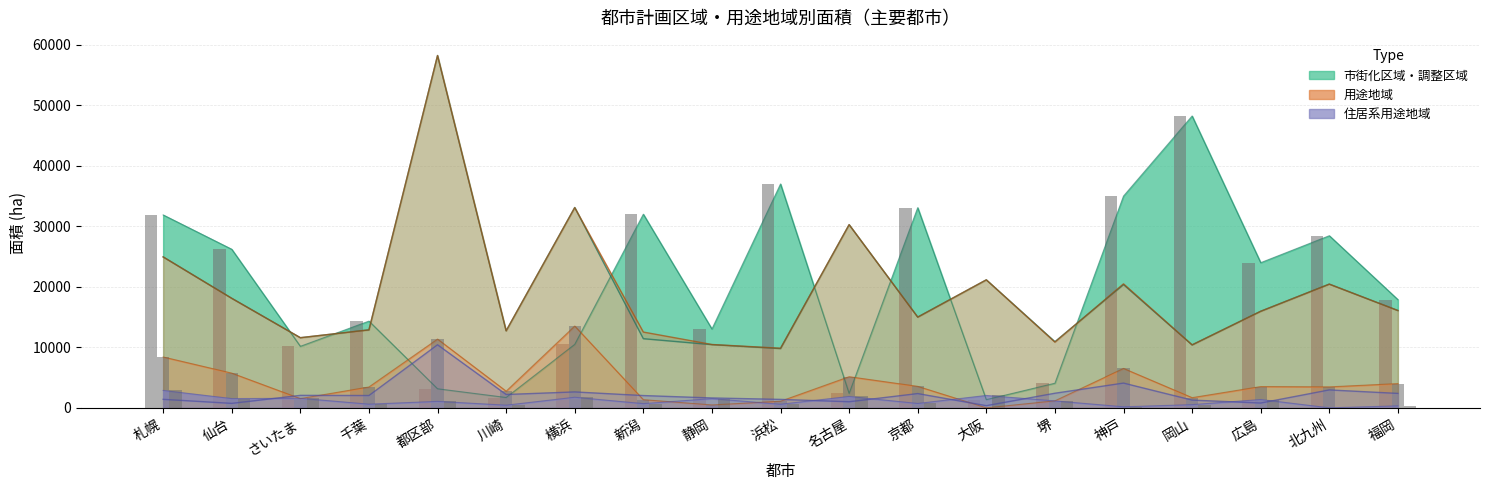

Reading left to right, what are all the values shown in this chart?

市街化区域: 札幌=24930	仙台=18091	さいたま=11587	千葉=12881	都区部=58193	川崎=12726	横浜=33100	新潟=11423	静岡=10440	浜松=9789	名古屋=30258	京都=14987	大阪=21145	堺=10932	神戸=20355	岡山=10388	広島=15952	北九州=20435	福岡=16076
市街化調整区域: 札幌=31865	仙台=26193	さいたま=10162	千葉=14327	都区部=3150	川崎=1709	横浜=10480	新潟=31985	静岡=13025	浜松=36979	名古屋=2387	京都=33064	大阪=1351	堺=4067	神戸=34982	岡山=48208	広島=23977	北九州=28430	福岡=17874
用途地域総面積: 札幌=24930	仙台=18091	さいたま=11588	千葉=12881	都区部=58193	川崎=12726	横浜=33070	新潟=12519	静岡=10464	浜松=9849	名古屋=30258	京都=14987	大阪=21145	堺=10859	神戸=20481	岡山=10411	広島=15952	北九州=20435	福岡=16076
第1種低層住居専用: 札幌=8401	仙台=5733	さいたま=1526	千葉=3446	都区部=11357	川崎=2753	横浜=13510	新潟=1350	静岡=481	浜松=1092	名古屋=5146	京都=3550	大阪=0	堺=1156	神戸=6509	岡山=1682	広島=3516	北九州=3463	福岡=4006
第1種中高層住居専用: 札幌=1408	仙台=740	さいたま=2063	千葉=2036	都区部=10416	川崎=2205	横浜=2630	新潟=2030	静岡=1634	浜松=1398	名古屋=1007	京都=2358	大阪=360	堺=2414	神戸=4089	岡山=1281	広島=795	北九州=2961	福岡=2384
第2種中高層住居専用: 札幌=2873	仙台=1531	さいたま=1578	千葉=608	都区部=1068	川崎=442	横浜=1750	新潟=698	静岡=1521	浜松=595	名古屋=1881	京都=722	大阪=2049	堺=1144	神戸=175	岡山=529	広島=1376	北九州=2	福岡=328